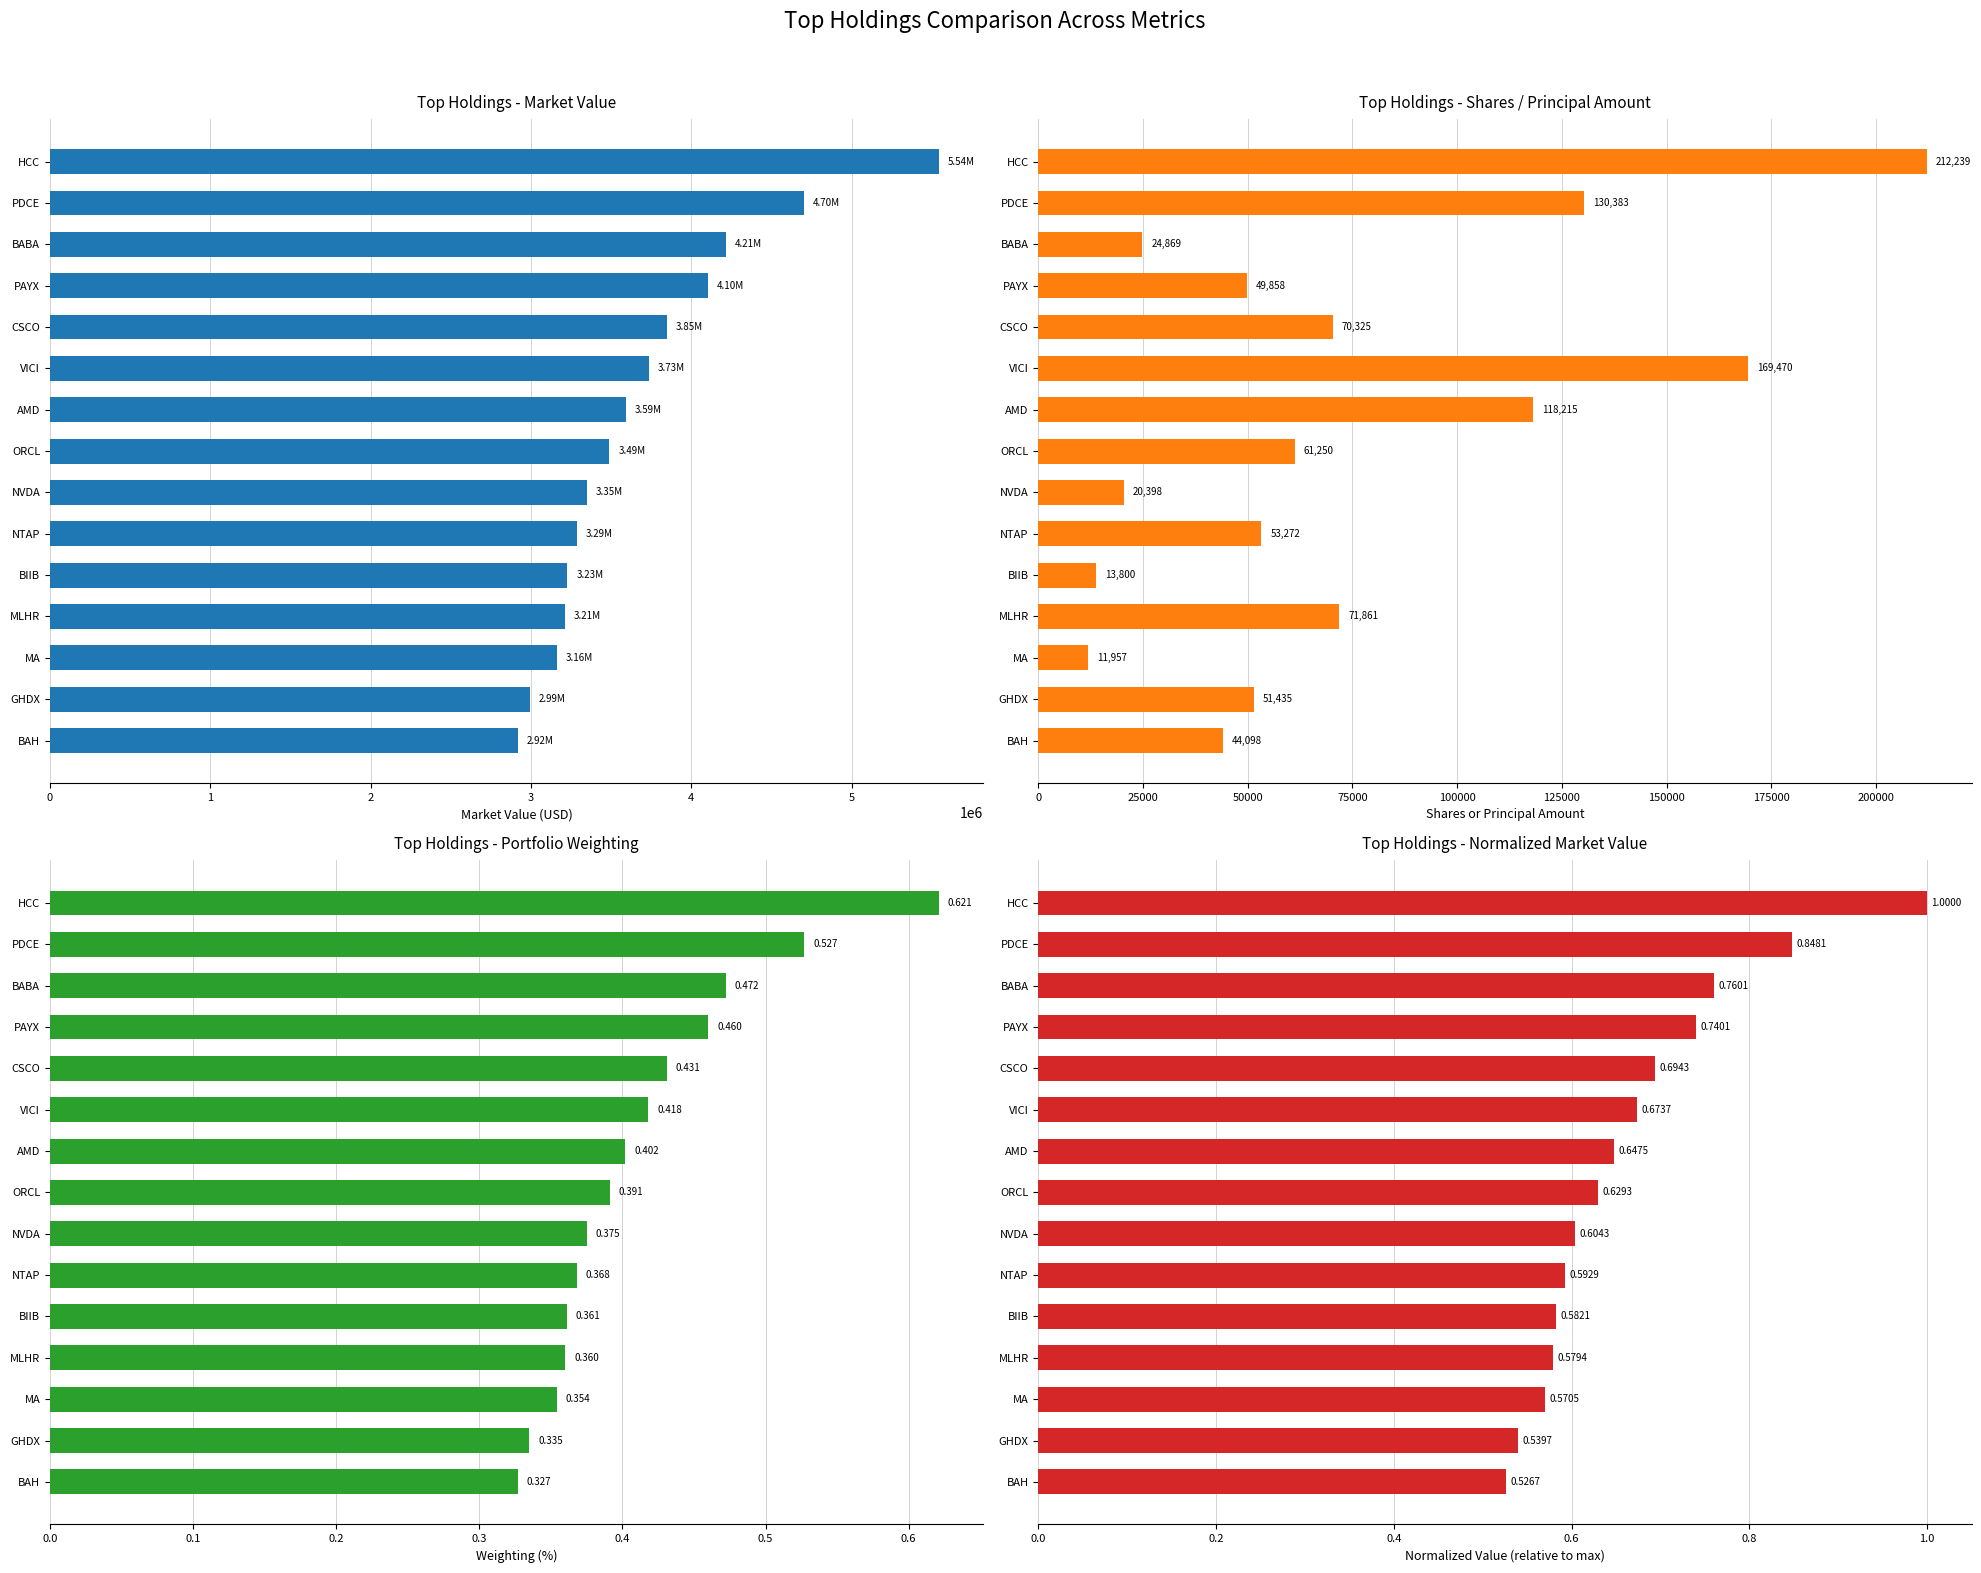

Which series has the largest range (max minus min)?

Value